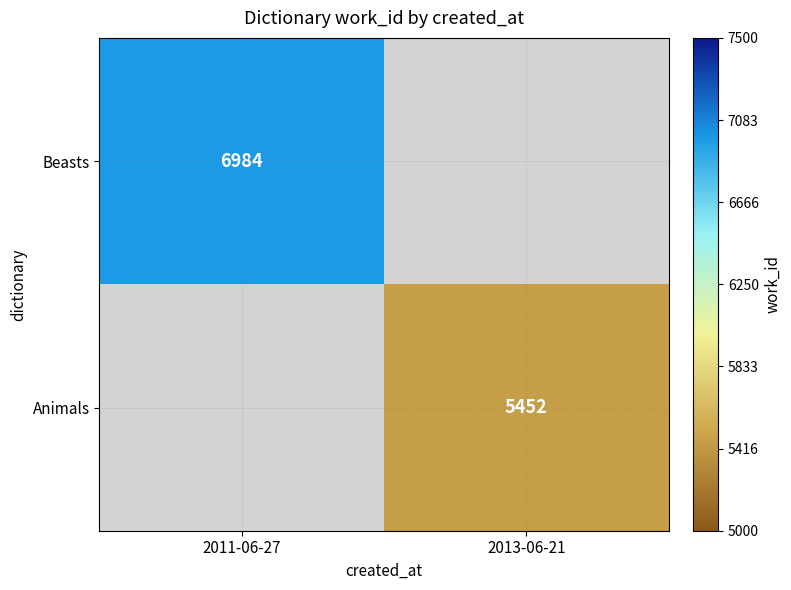

Is it true that Beasts equals 6984 at 2011-06-27?

True